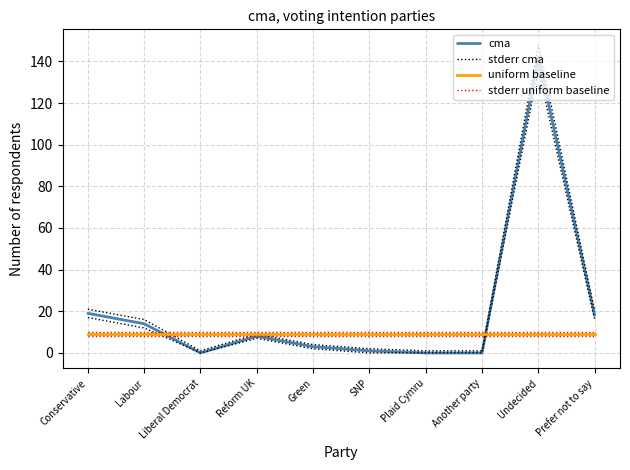

At which label is stderr cma closest to 74?

Conservative